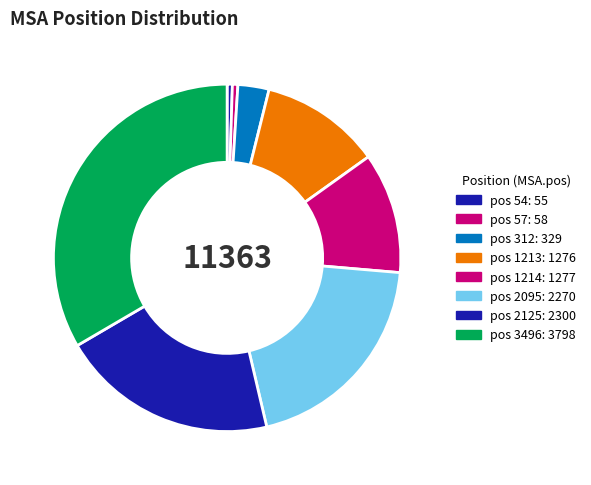

How many slices are in this pie chart?

8